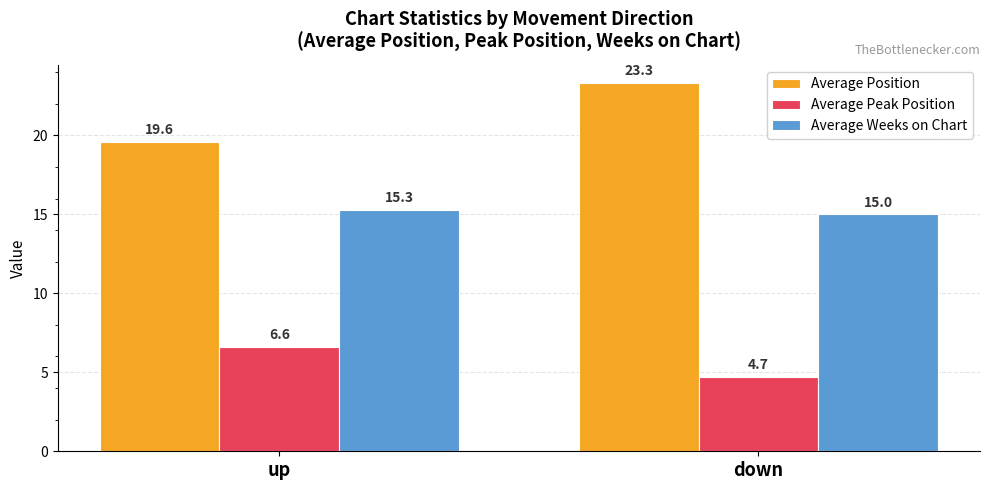

List the series in order of their peak value, lowest first.

Average Peak Position, Average Weeks on Chart, Average Position